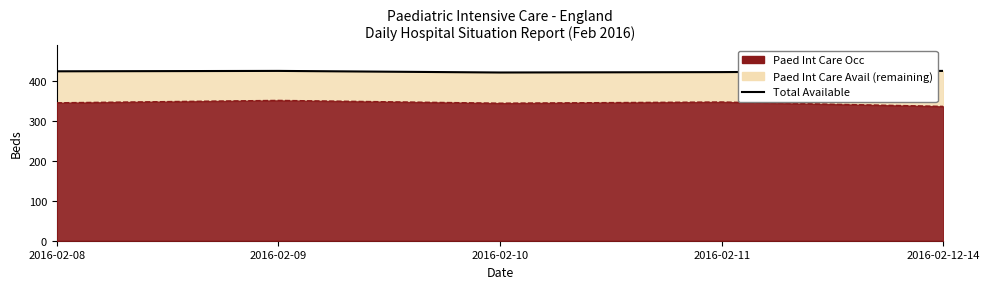

What is the sum of all values?

2122